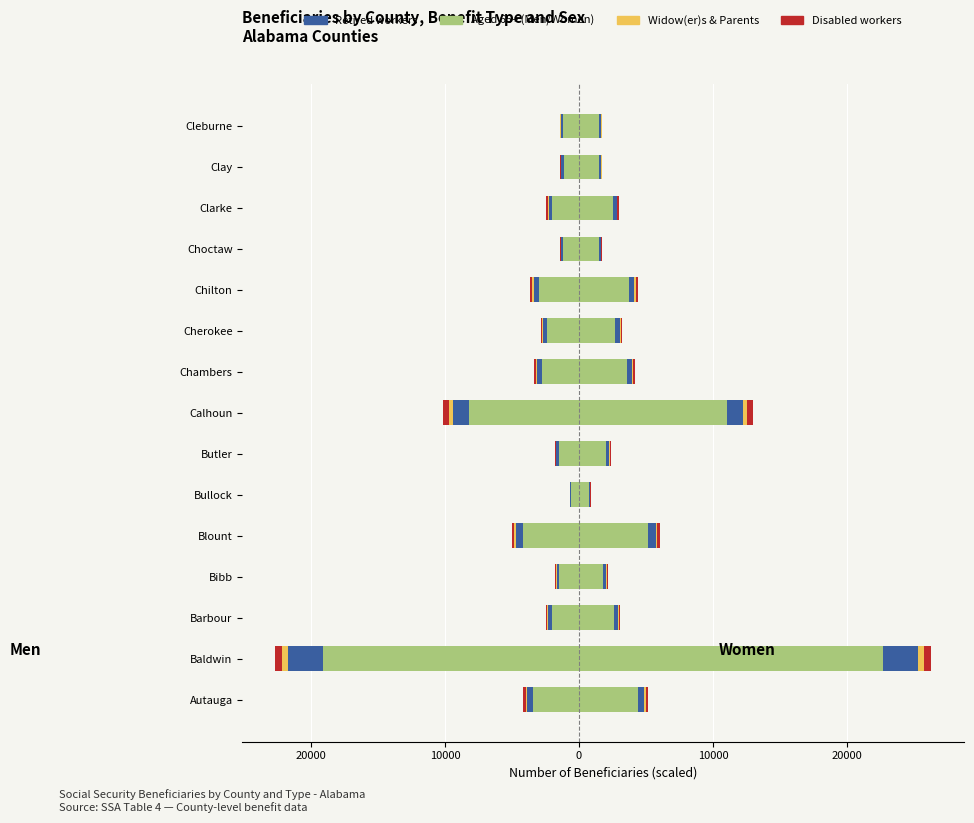

How many data points in Widow(er)s are less than -63?

8